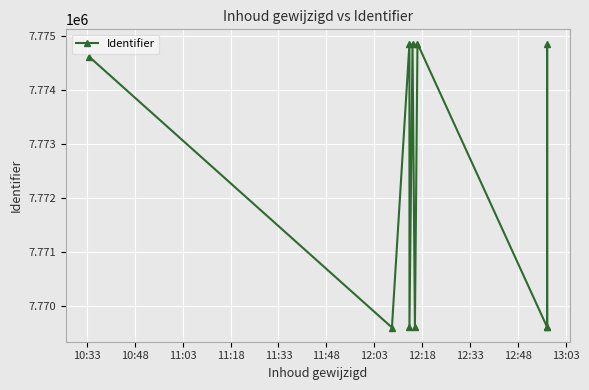

True or false: there are more than 1 points higher than both neighbors.

True